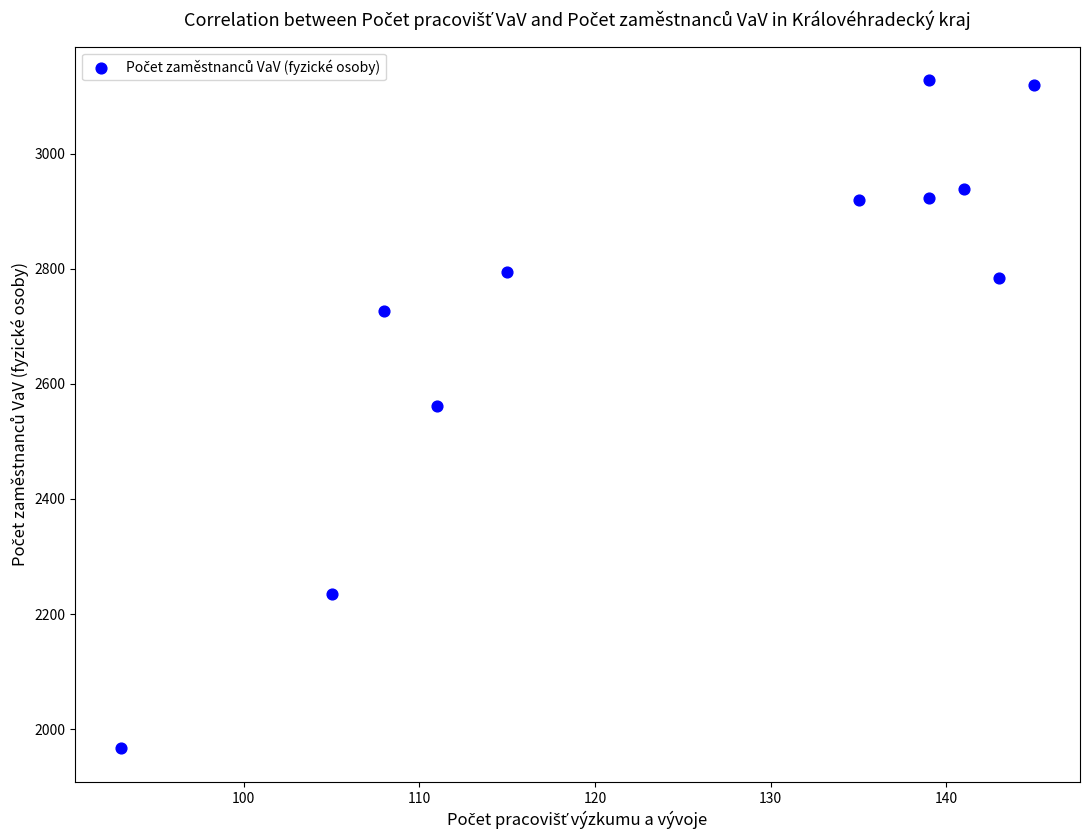

What is the range of Y values (max minus min)?

1160.9